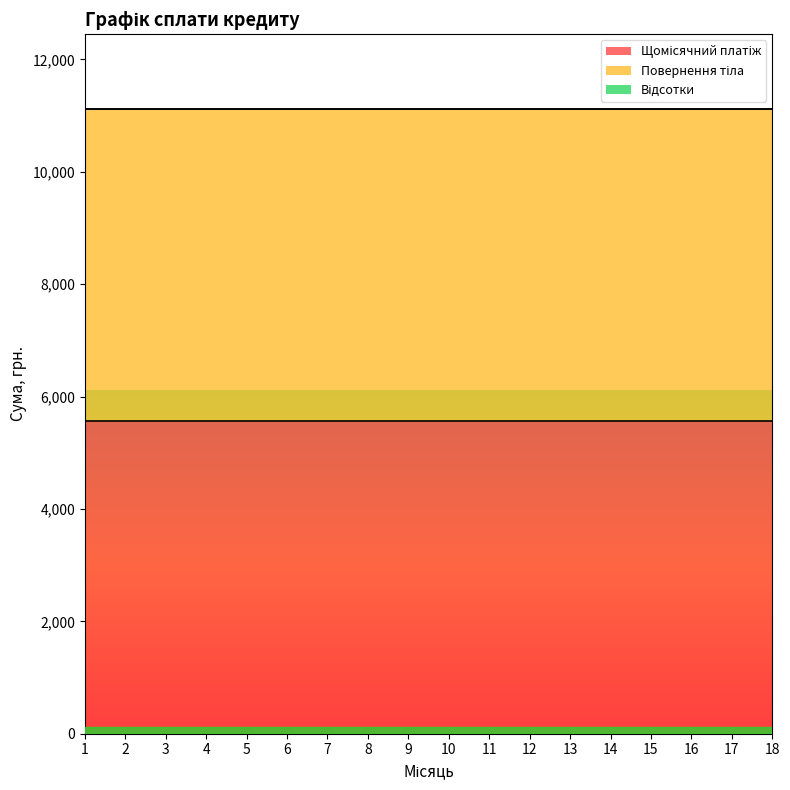

Between 2 and 12, which series saw the biggest shift?

Щомісячний платіж